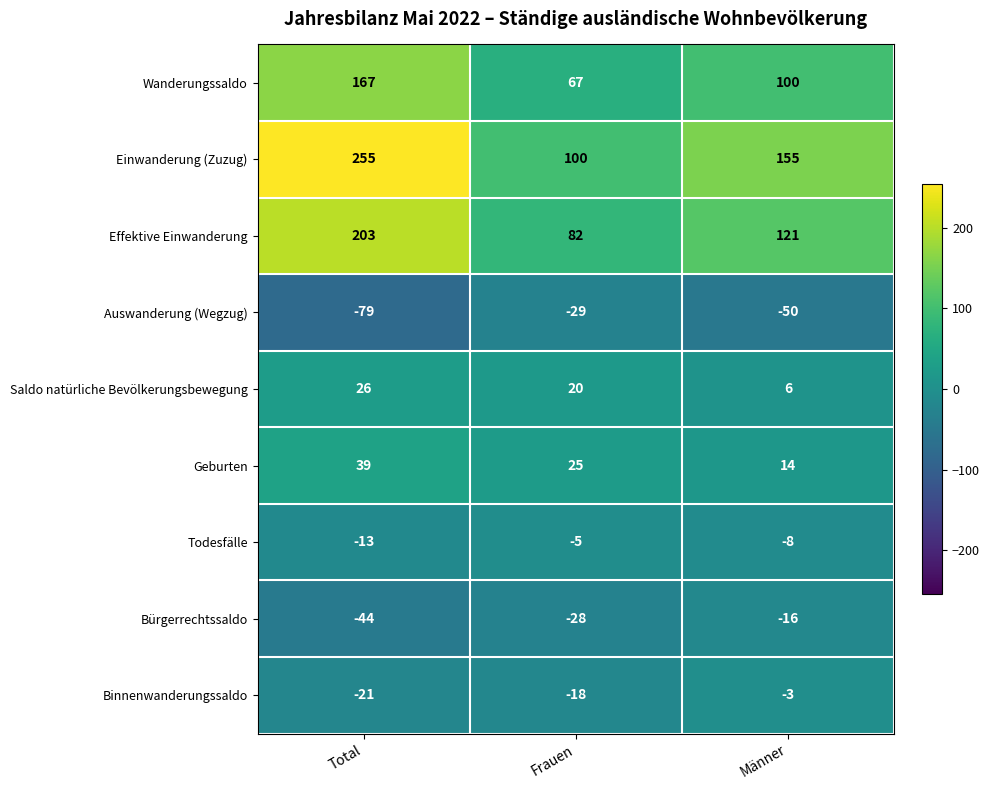

Reading left to right, transcribe all the data shown in this chart.

Wanderungssaldo: Total=167	Frauen=67	Männer=100
Einwanderung (Zuzug): Total=255	Frauen=100	Männer=155
Effektive Einwanderung: Total=203	Frauen=82	Männer=121
Auswanderung (Wegzug): Total=-79	Frauen=-29	Männer=-50
Saldo natürliche Bevölkerungsbewegung: Total=26	Frauen=20	Männer=6
Geburten: Total=39	Frauen=25	Männer=14
Todesfälle: Total=-13	Frauen=-5	Männer=-8
Bürgerrechtssaldo: Total=-44	Frauen=-28	Männer=-16
Binnenwanderungssaldo: Total=-21	Frauen=-18	Männer=-3